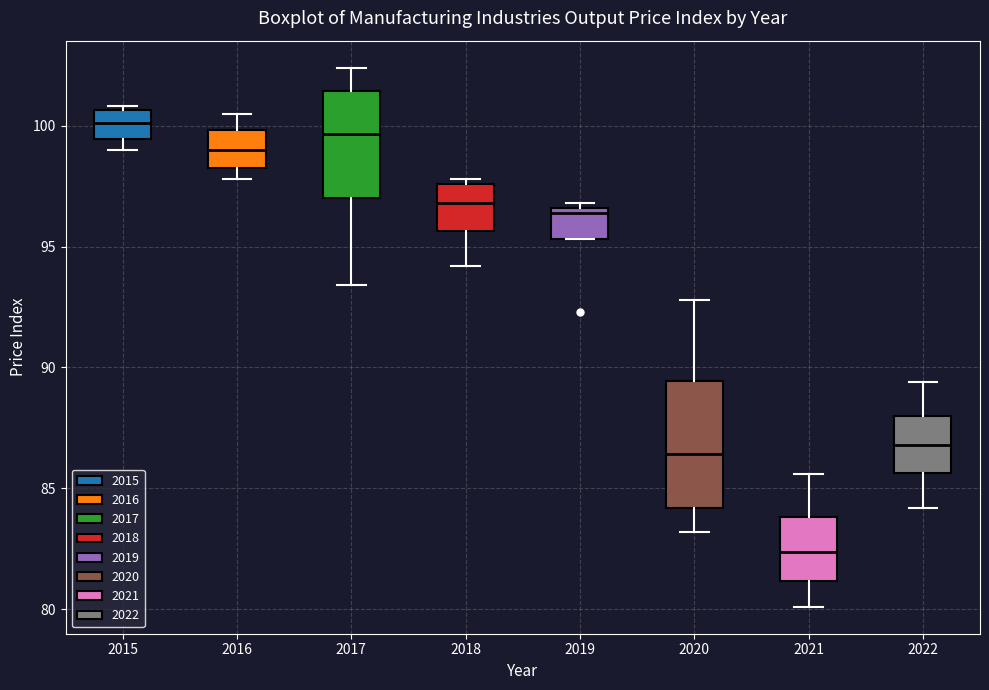

Comparing the boxes themselves (not the whiskers), which one is the tallest?

2020